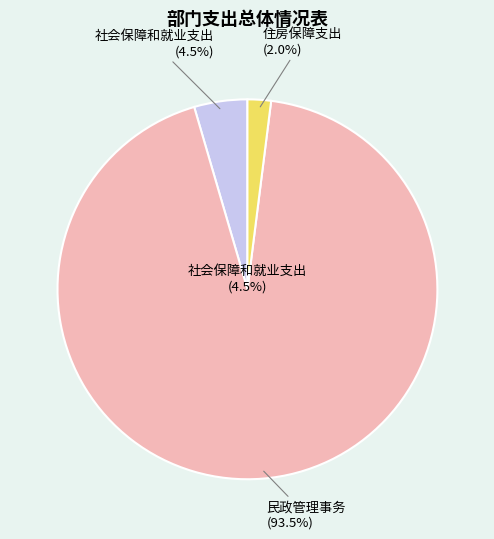

To the nearest percent, what is the difference between the 社会保障和就业支出 and 住房保障支出 slice percentages?

3%